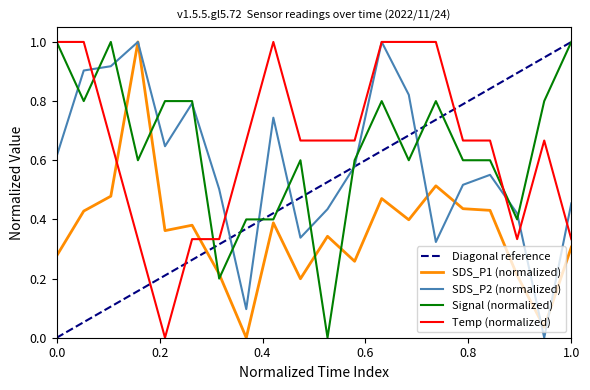

Does the chart have visible grid lines?

No